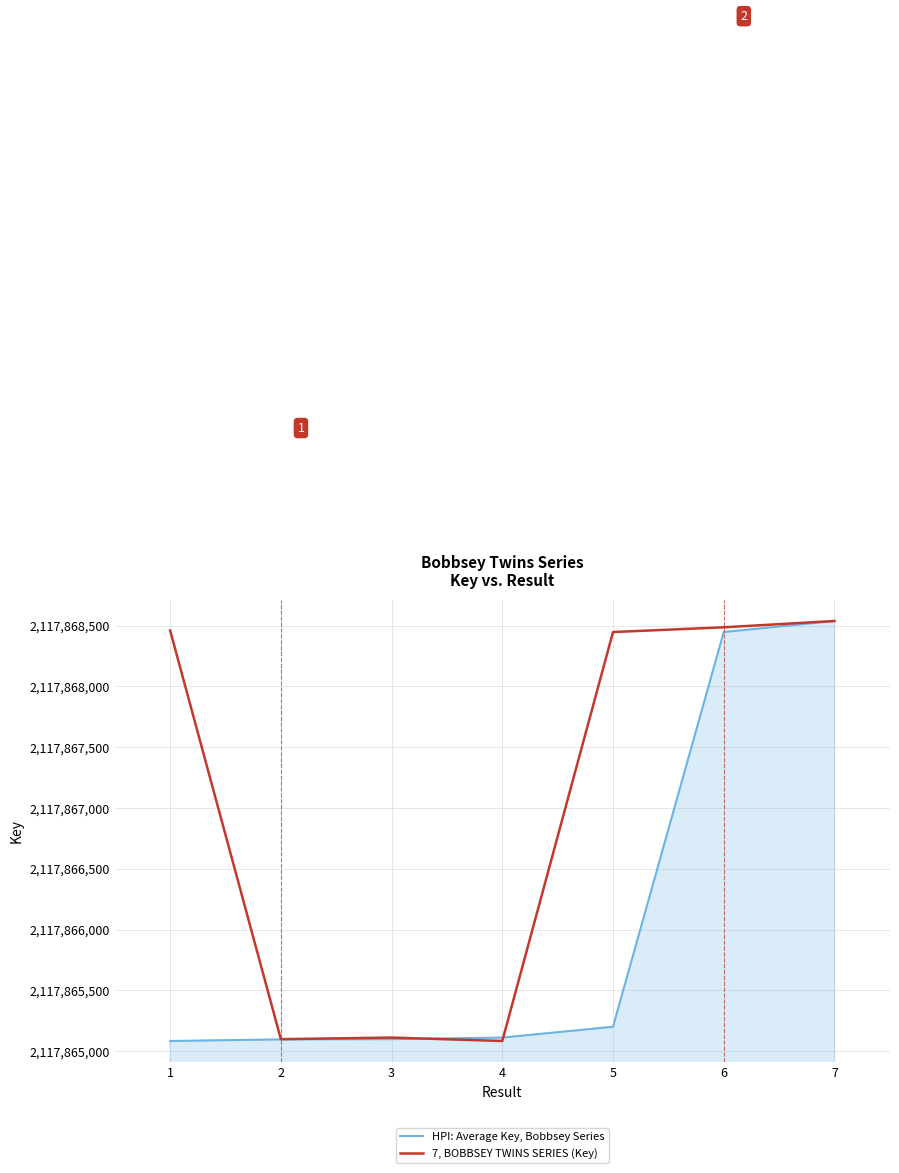

Does the chart have visible grid lines?

Yes